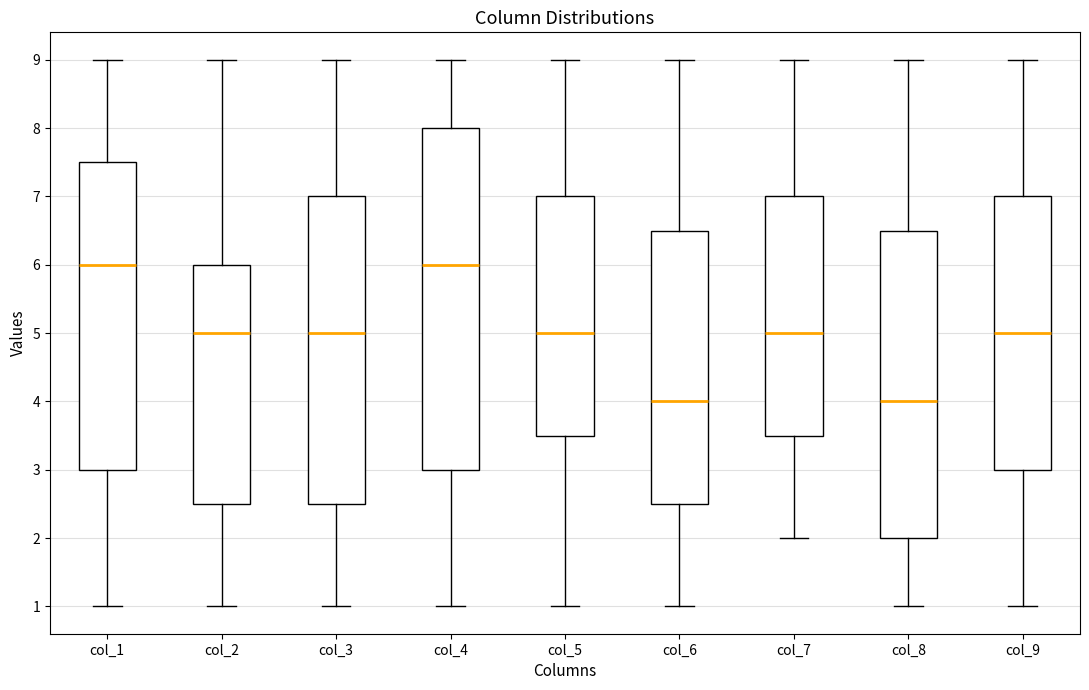

Which box is the tallest, from its lower edge to its upper edge?

col_4